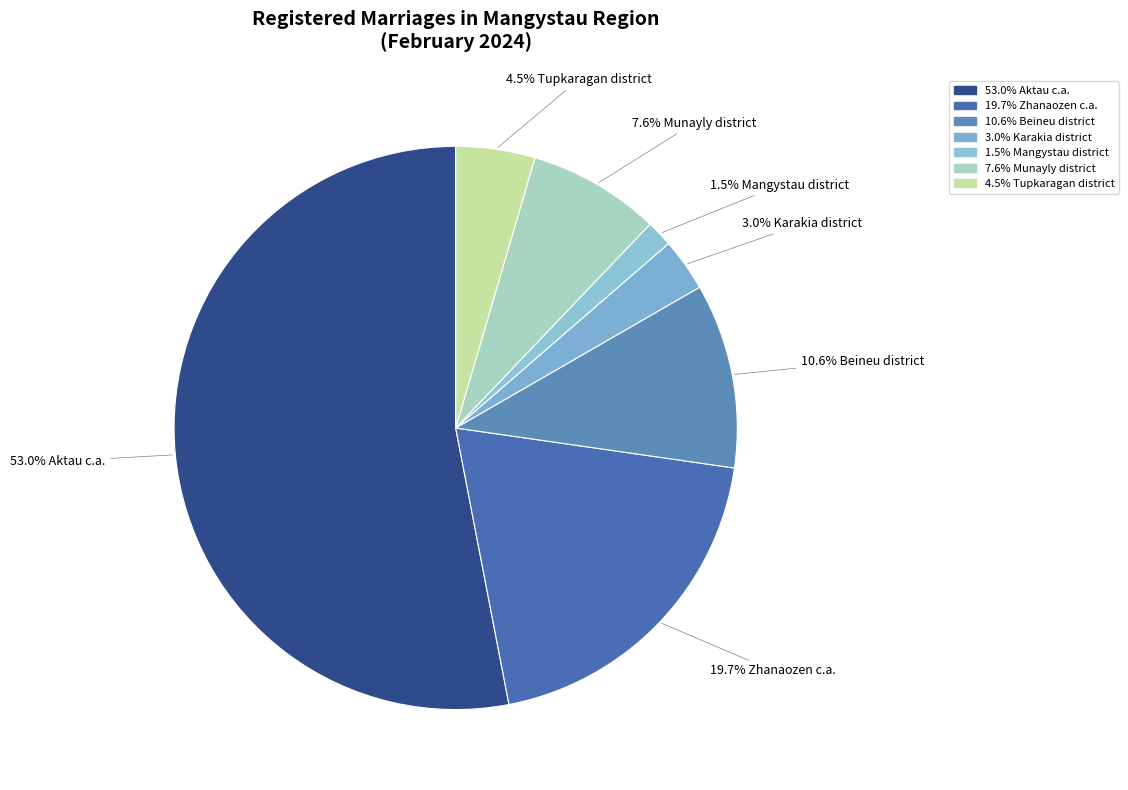

How many slices are in this pie chart?

7